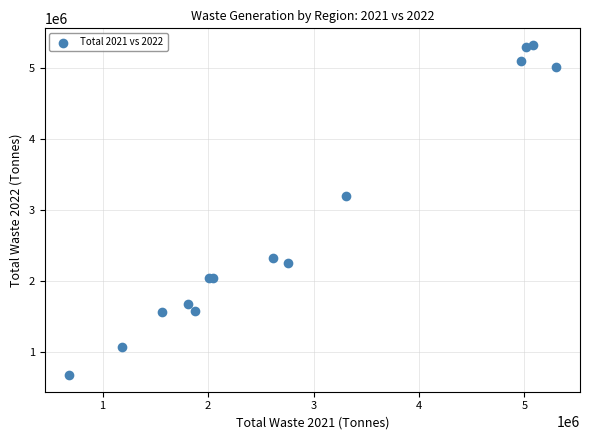

What Y value in the scatter plot is closest to 2999508?

3201406.4